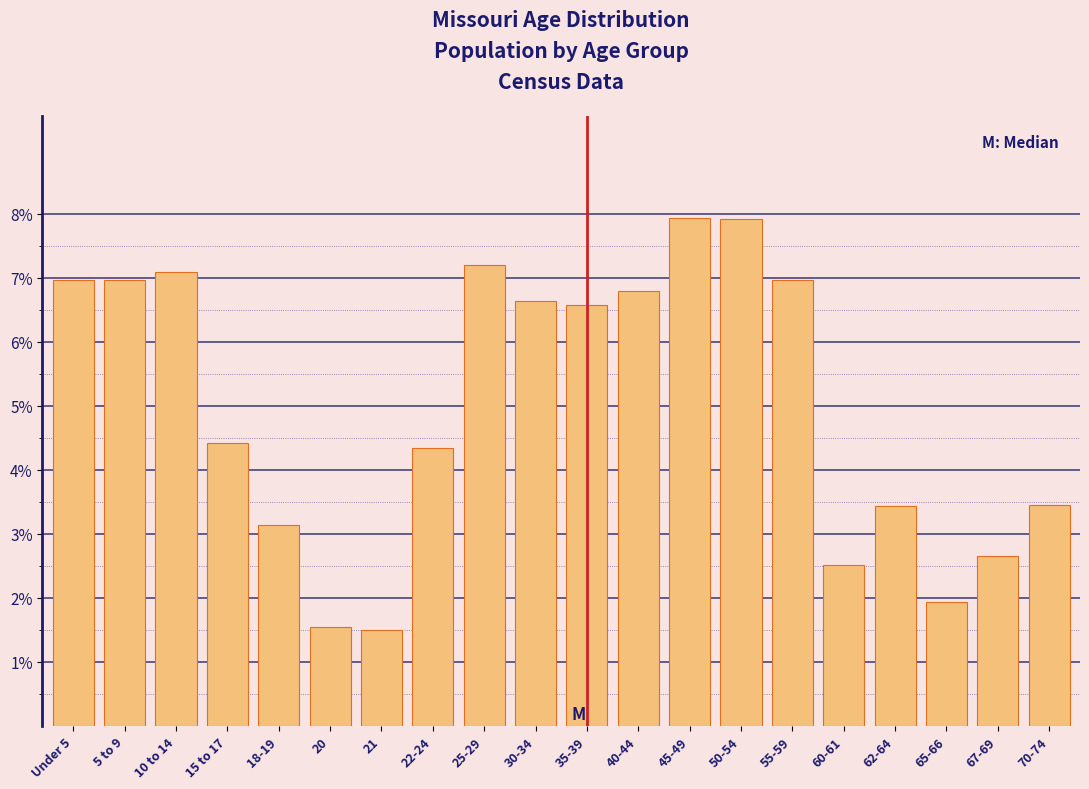

Are the bars horizontal?

No